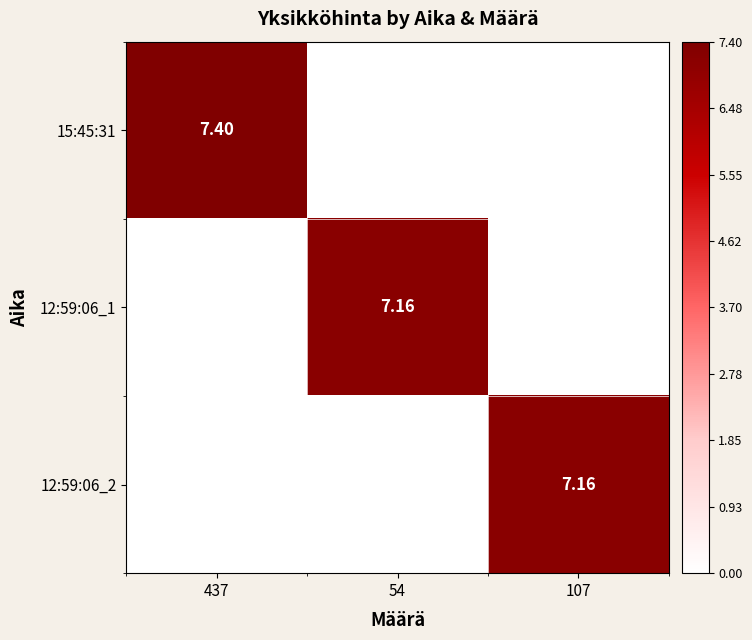

Rank the series by their maximum value, from lowest to highest.

12:59:06_1, 12:59:06_2, 15:45:31